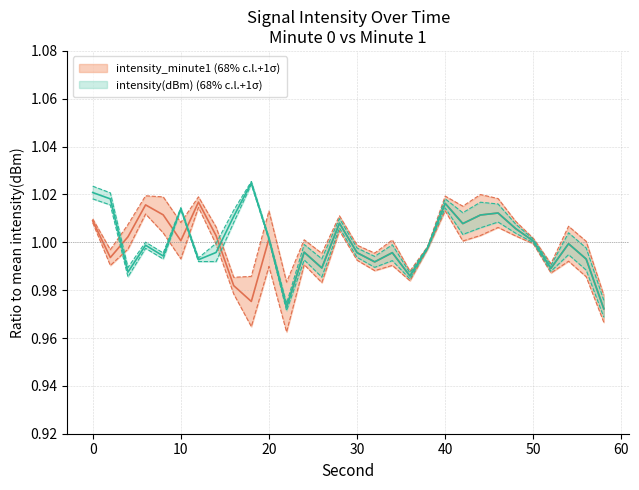

Between 56 and 40, which is larger?

40